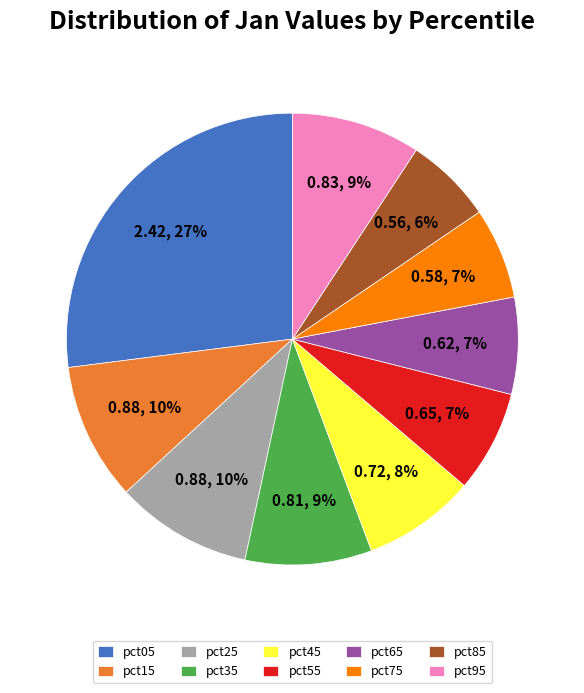

True or false: pct75 accounts for 1% of the total.

False